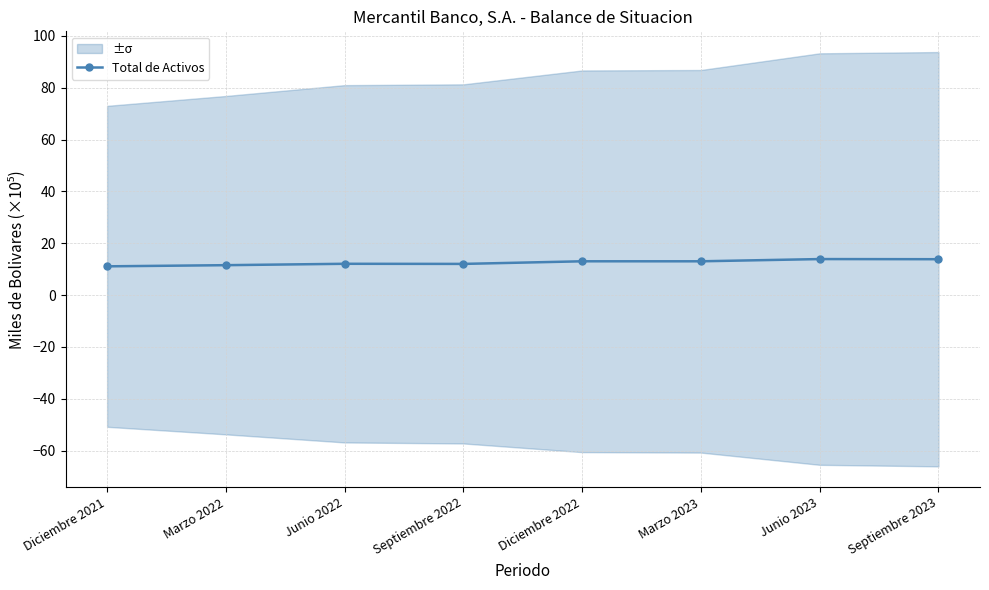

What is the minimum value shown in the chart?

11.1